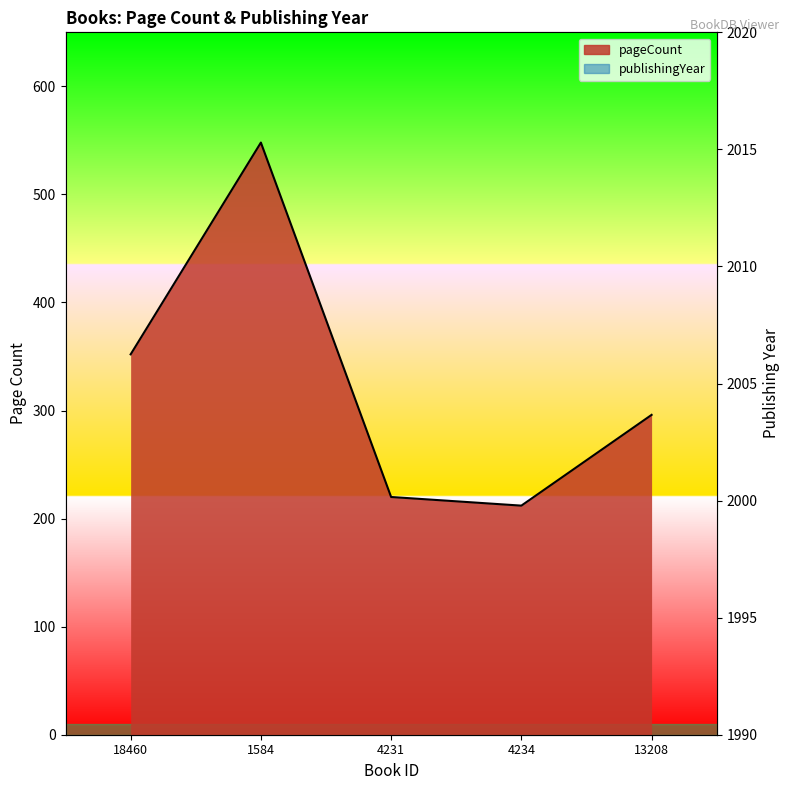

Reading left to right, extract all data points from this chart.

pageCount: 352	548	220	212	296
publishingYear: 2000	2009	2008	2007	2009